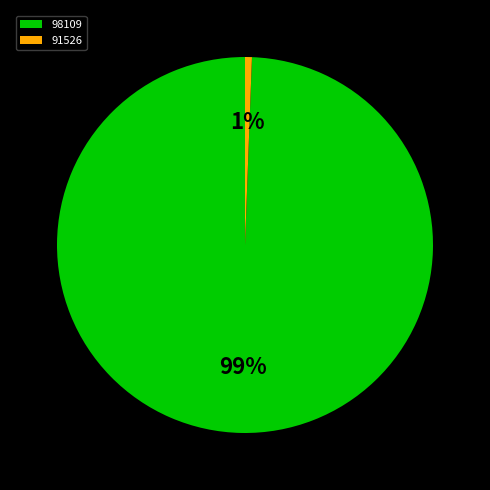

True or false: 98109 accounts for 99% of the total.

True